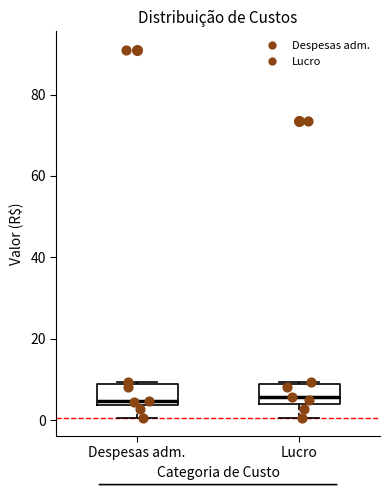

Reading left to right, read every box against the y-axis: the position of its median line, the range the box covers, and the ends of its whiskers. The values are not printed on the chart, so give them approximately, as read against the axis.

Despesas adm.: median 4 (just above the box's lower edge), box 4 to 8, whiskers 0 to 10
Lucro: median 6, box 4 to 8, whiskers 0 to 10